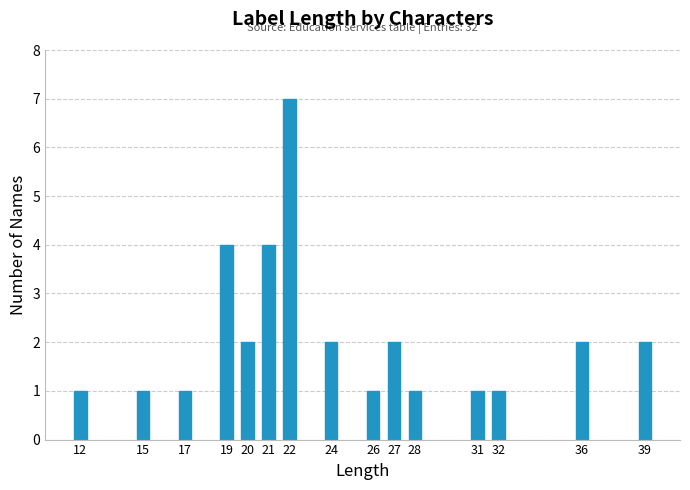

Reading left to right, what are all the values shown in this chart?

1	1	1	4	2	4	7	2	1	2	1	1	1	2	2